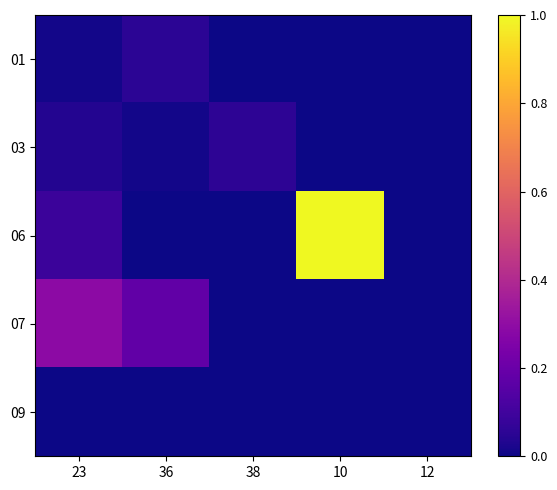

Reading left to right, extract all data points from this chart.

01: 23=0.0	36=0.1	38=0.0	10=0.0	12=0.0
03: 23=0.0	36=0.0	38=0.1	10=0.0	12=0.0
06: 23=0.1	36=0.0	38=0.0	10=1.0	12=0.0
07: 23=0.3	36=0.2	38=0.0	10=0.0	12=0.0
09: 23=0.0	36=0.0	38=0.0	10=0.0	12=0.0